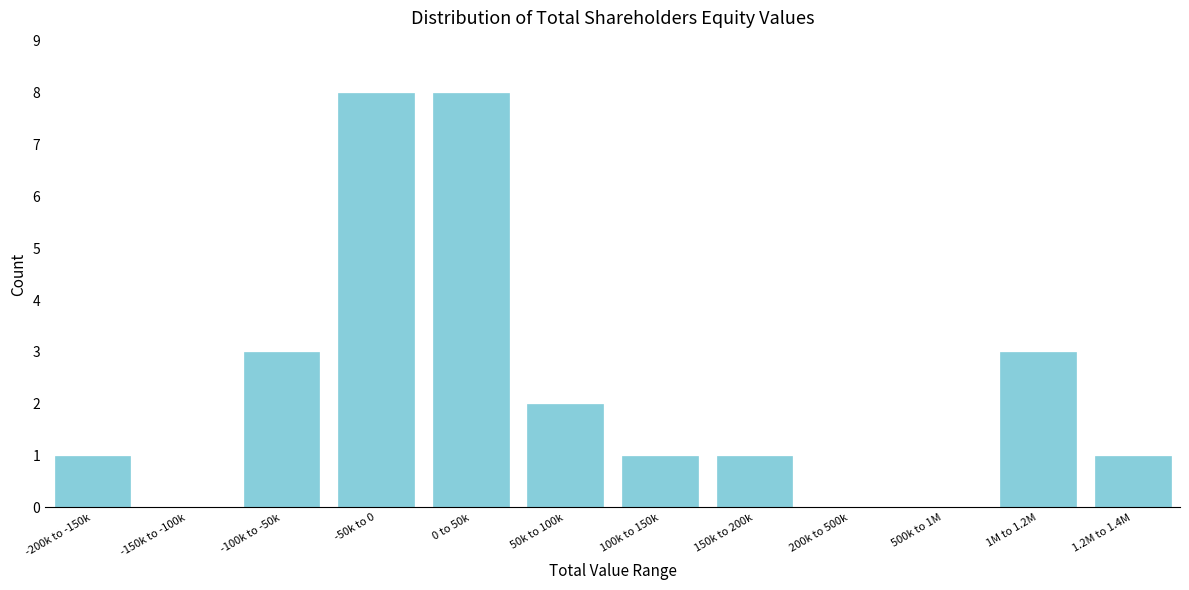

Reading left to right, extract all data points from this chart.

-200k to -150k=1	-150k to -100k=0	-100k to -50k=3	-50k to 0=8	0 to 50k=8	50k to 100k=2	100k to 150k=1	150k to 200k=1	200k to 500k=0	500k to 1M=0	1M to 1.2M=3	1.2M to 1.4M=1